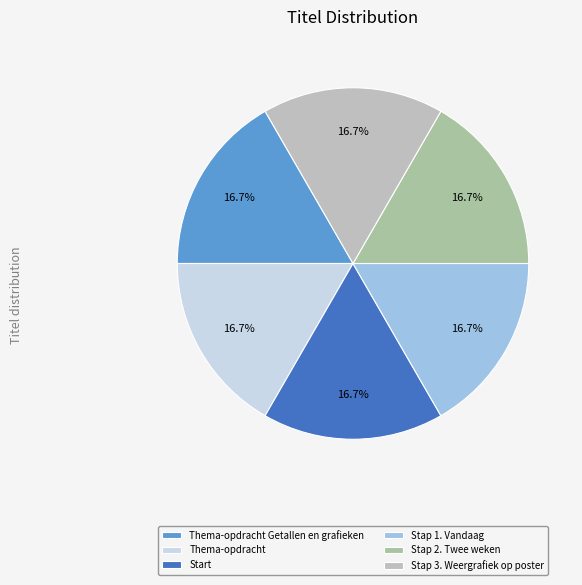

Is Thema-opdracht Getallen en grafieken the majority of the pie?

No